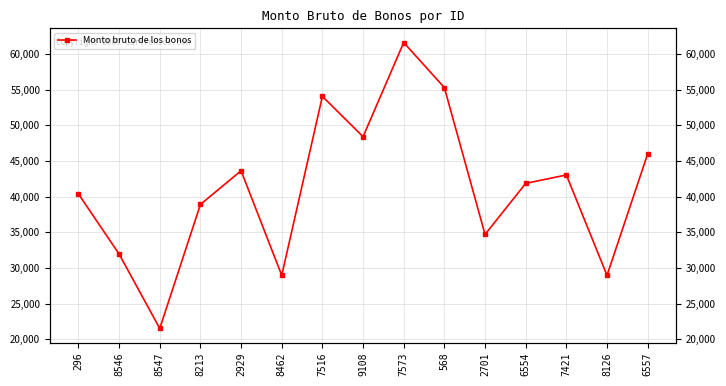

What is the value of the 6th point from the left?

28968.0